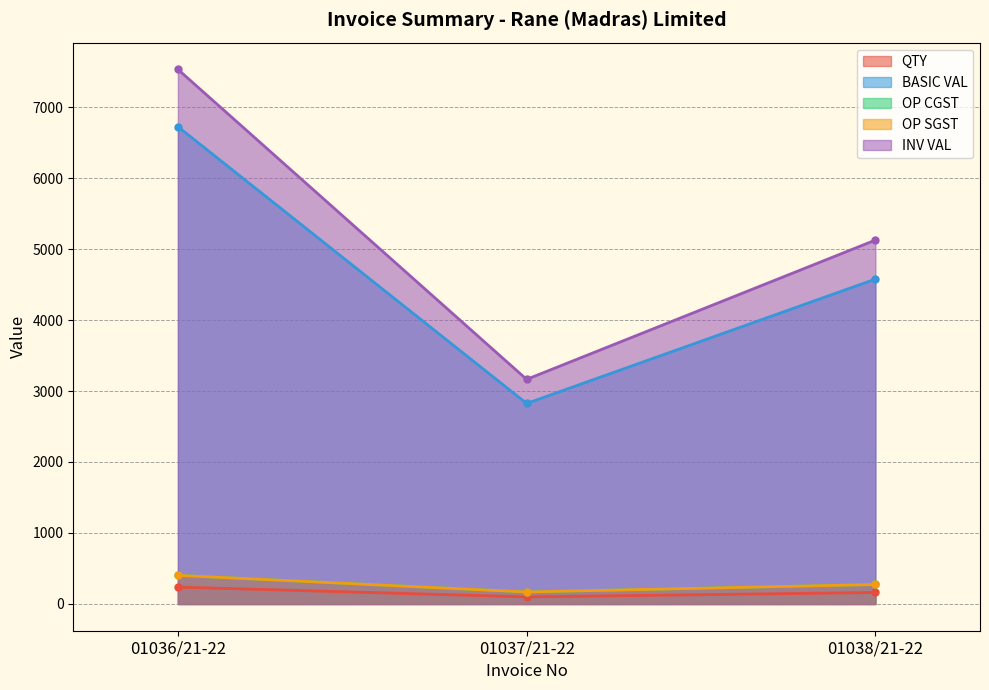

Rank the series at 01038/21-22 from lowest to highest value.

QTY, OP CGST, OP SGST, BASIC VAL, INV VAL